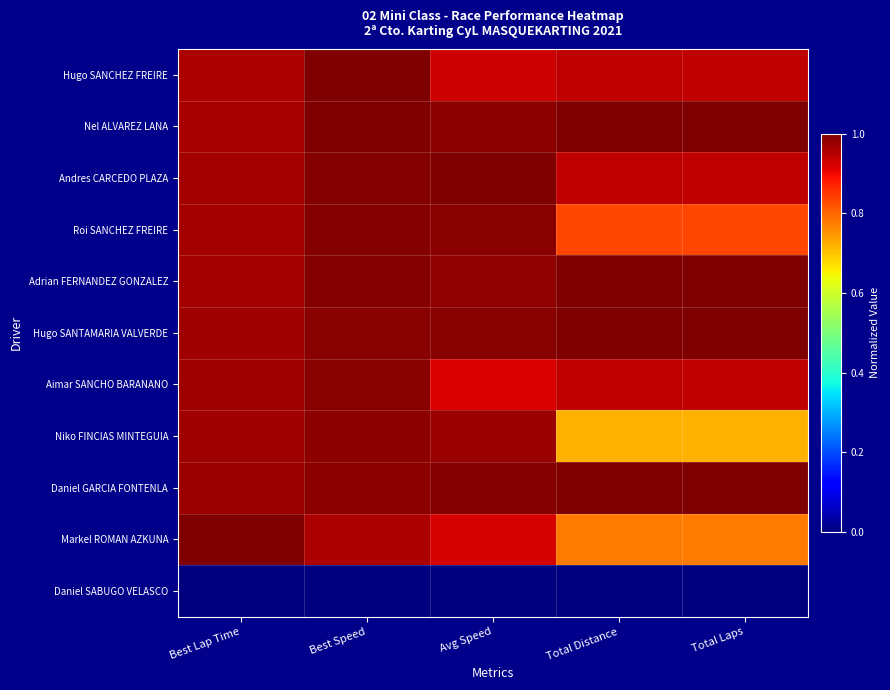

At which category is the sum across all series the highest?

Best Speed